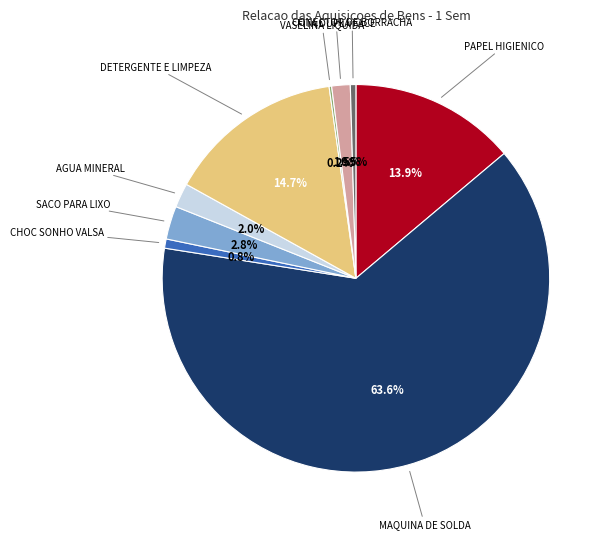

What portion of the pie excludes FITA DUPLA FACE?

98.5%